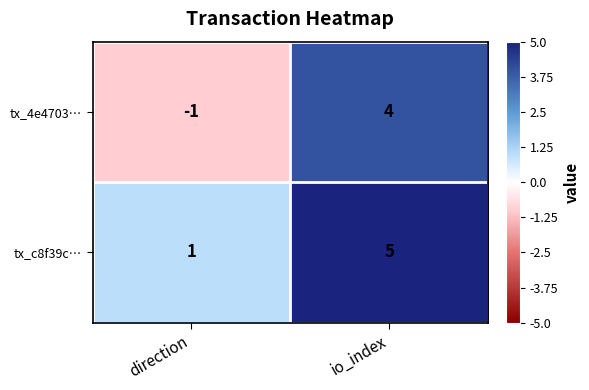

At which category is the sum across all series the highest?

io_index